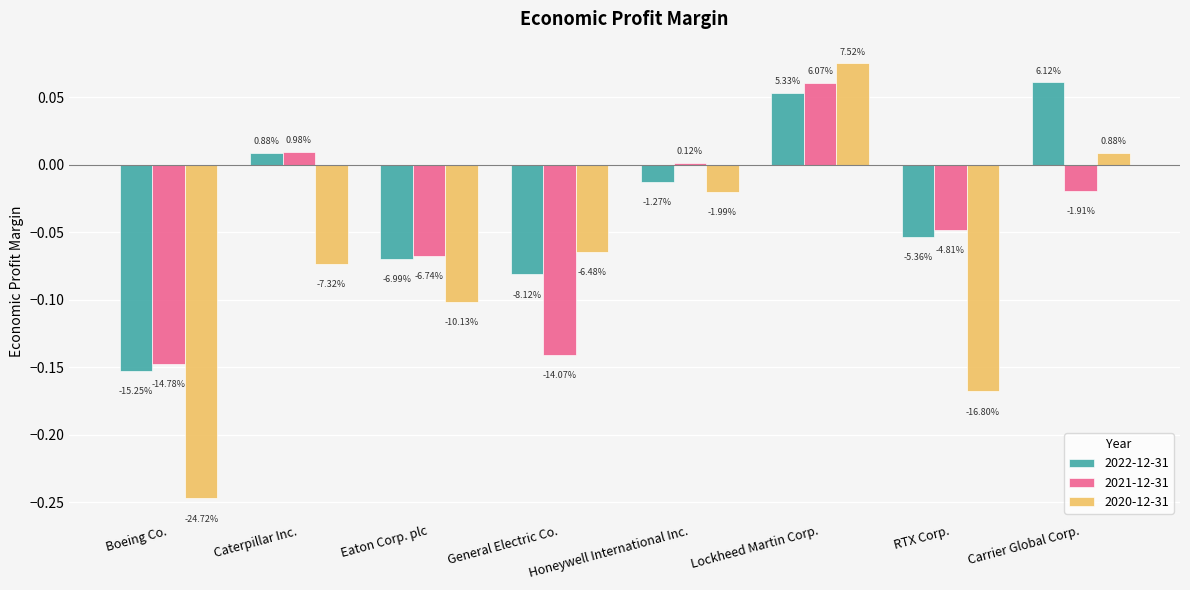

The value of 2021-12-31 at Boeing Co. is -0.1. True or false?

True